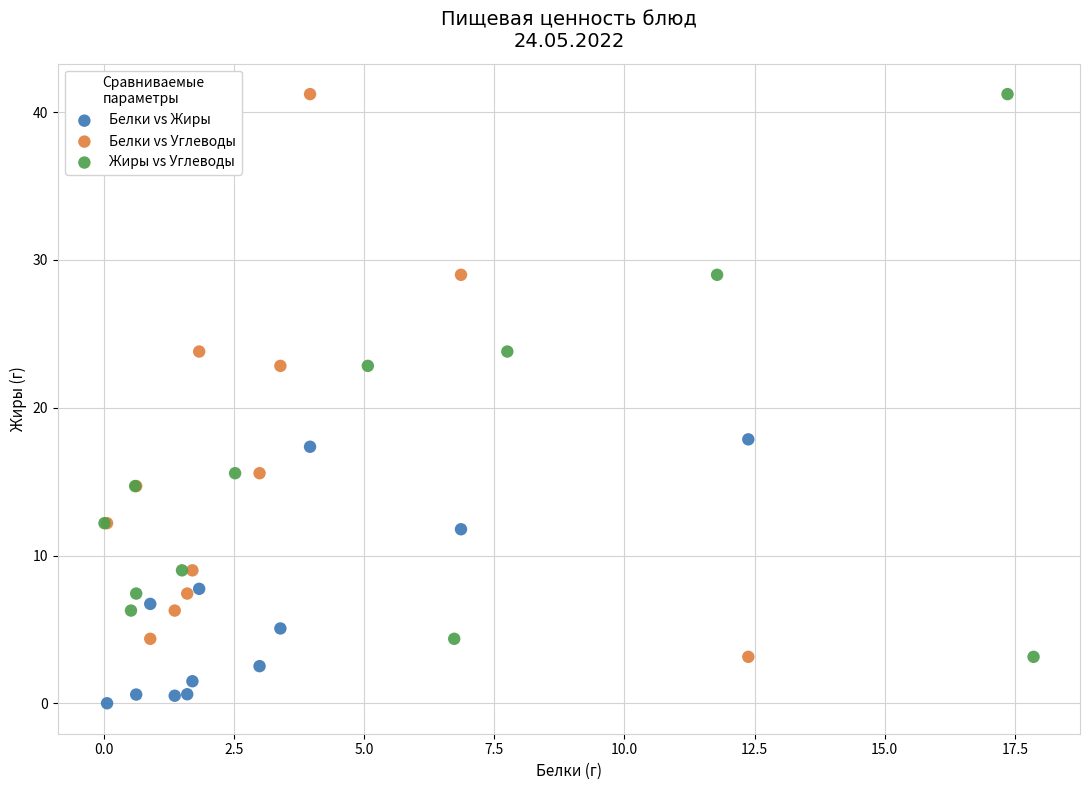

What are all the series names shown in the legend?

Белки vs Жиры, Белки vs Углеводы, Жиры vs Углеводы